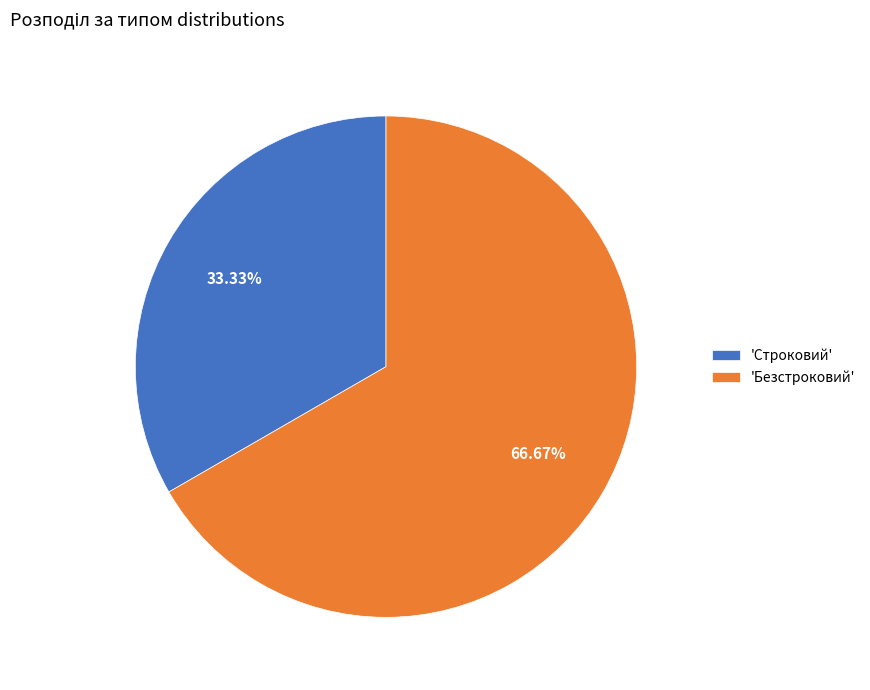

Combined, do 'Безстроковий' and 'Строковий' account for over 50%?

Yes